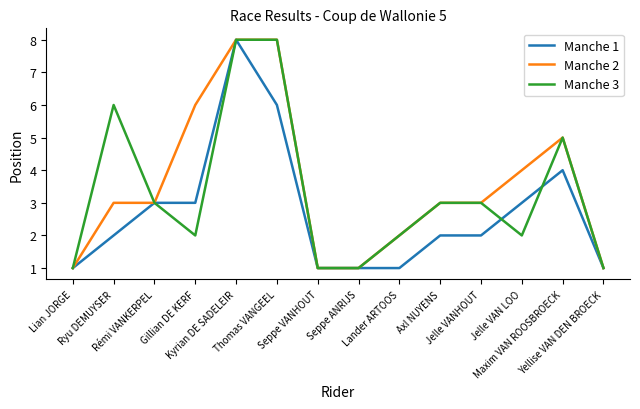

What is the greatest value displayed?

8